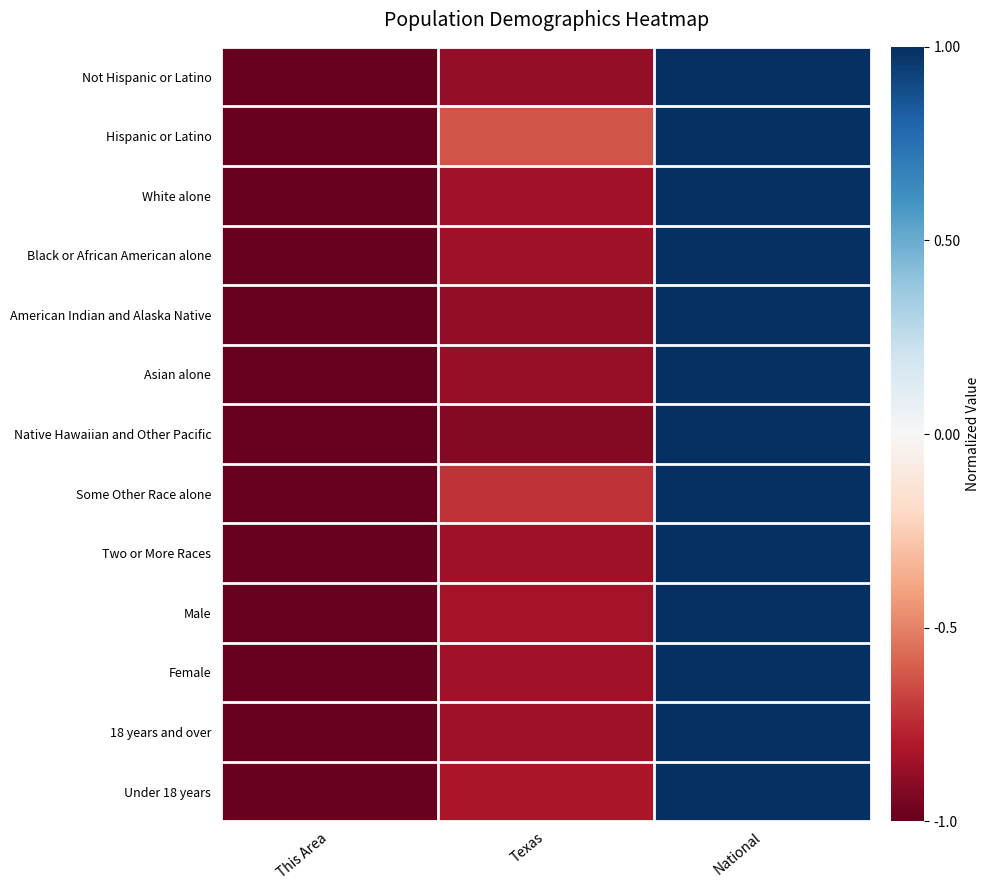

At which category is the sum across all series the highest?

National